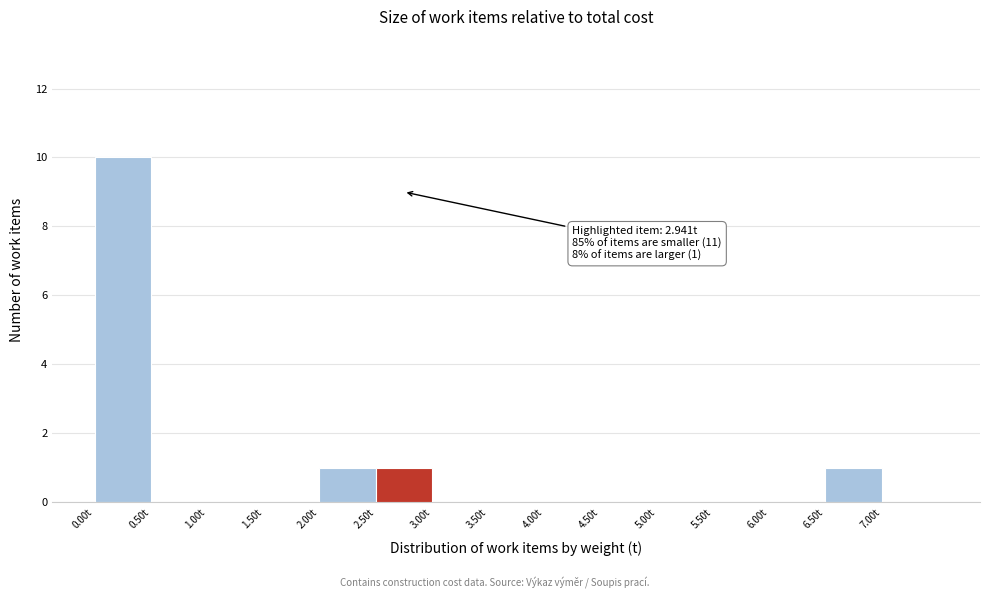

Which range on the x-axis has the tallest bar?

0.0 to 0.5